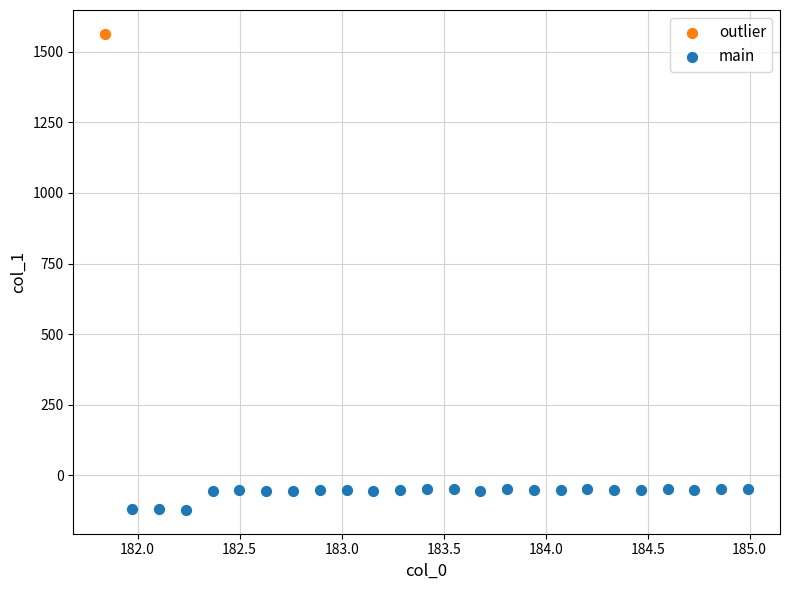

What are all the series names shown in the legend?

outlier, main